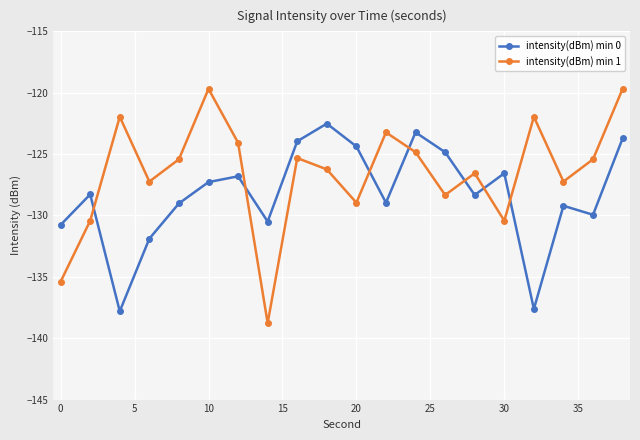

What is the greatest value displayed?

-119.7